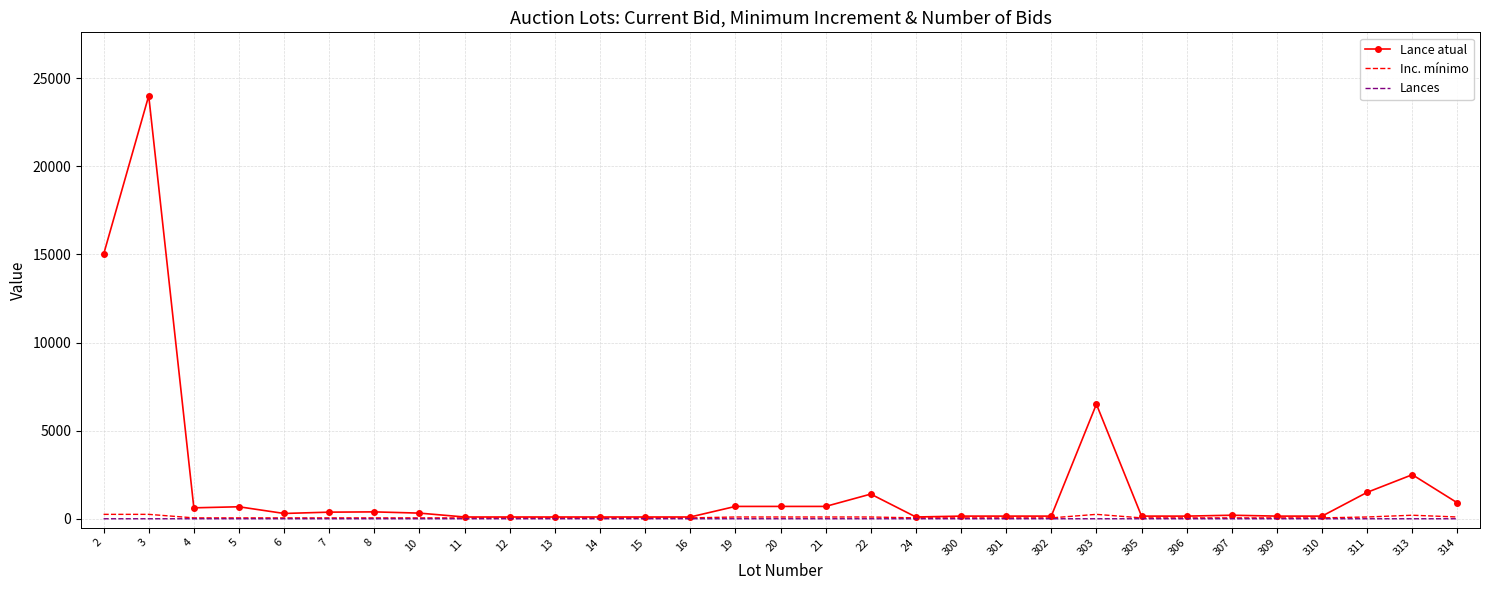

Which series has the largest range (max minus min)?

Lance atual